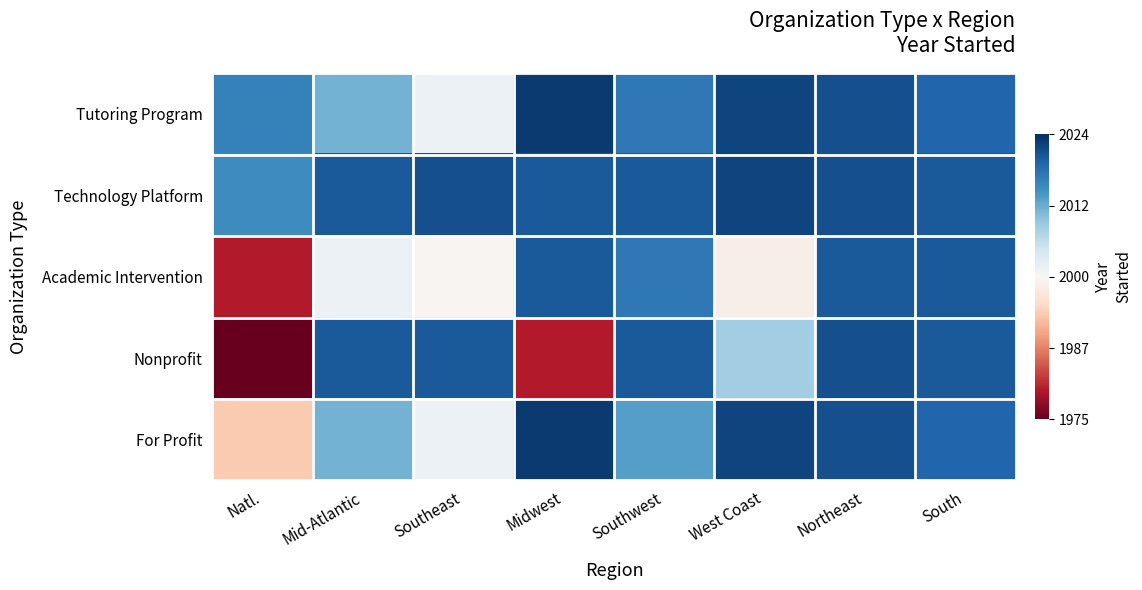

Reading right to left, what are all the values shown in this chart?

Tutoring Program: South=0.8	Northeast=0.9	West Coast=0.9	Southwest=0.7	Midwest=1.0	Southeast=0.1	Mid-Atlantic=0.5	Natl.=0.7
Technology Platform: South=0.8	Northeast=0.9	West Coast=0.9	Southwest=0.8	Midwest=0.8	Southeast=0.9	Mid-Atlantic=0.8	Natl.=0.6
Academic Intervention: South=0.8	Northeast=0.8	West Coast=-0.1	Southwest=0.7	Midwest=0.8	Southeast=-0.0	Mid-Atlantic=0.1	Natl.=-0.8
Nonprofit: South=0.8	Northeast=0.9	West Coast=0.3	Southwest=0.8	Midwest=-0.8	Southeast=0.8	Mid-Atlantic=0.8	Natl.=-1.0
For Profit: South=0.8	Northeast=0.9	West Coast=0.9	Southwest=0.6	Midwest=1.0	Southeast=0.1	Mid-Atlantic=0.5	Natl.=-0.3